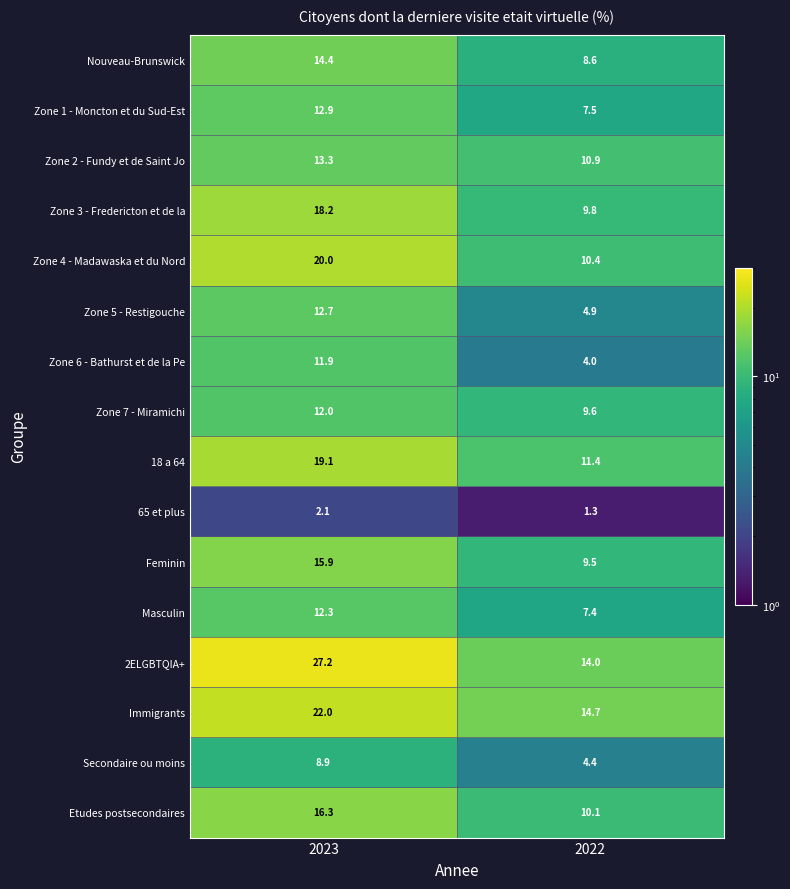

Which series has the widest spread of values?

2ELGBTQIA+